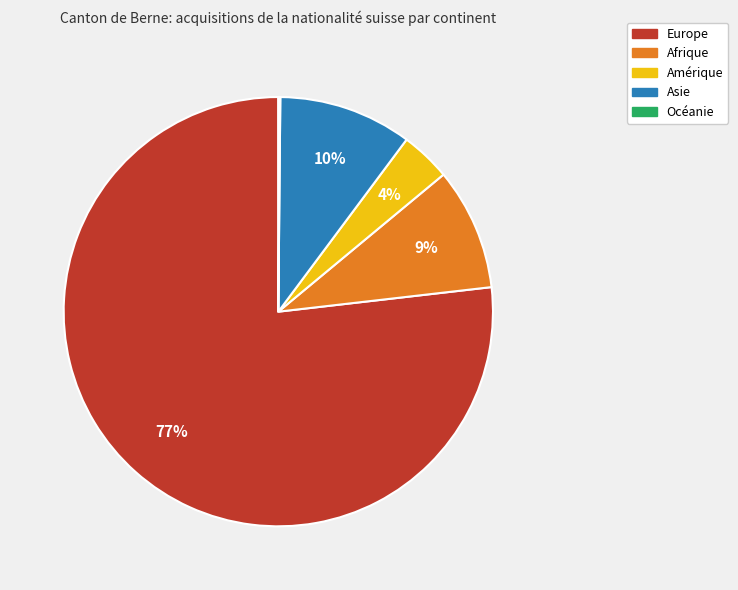

Which slice represents more than half of the pie?

Europe